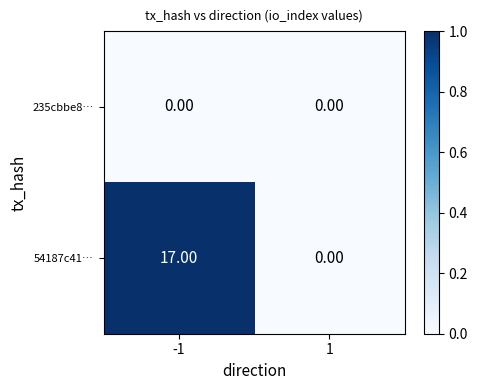

Which series has the largest total across all categories?

54187c41…